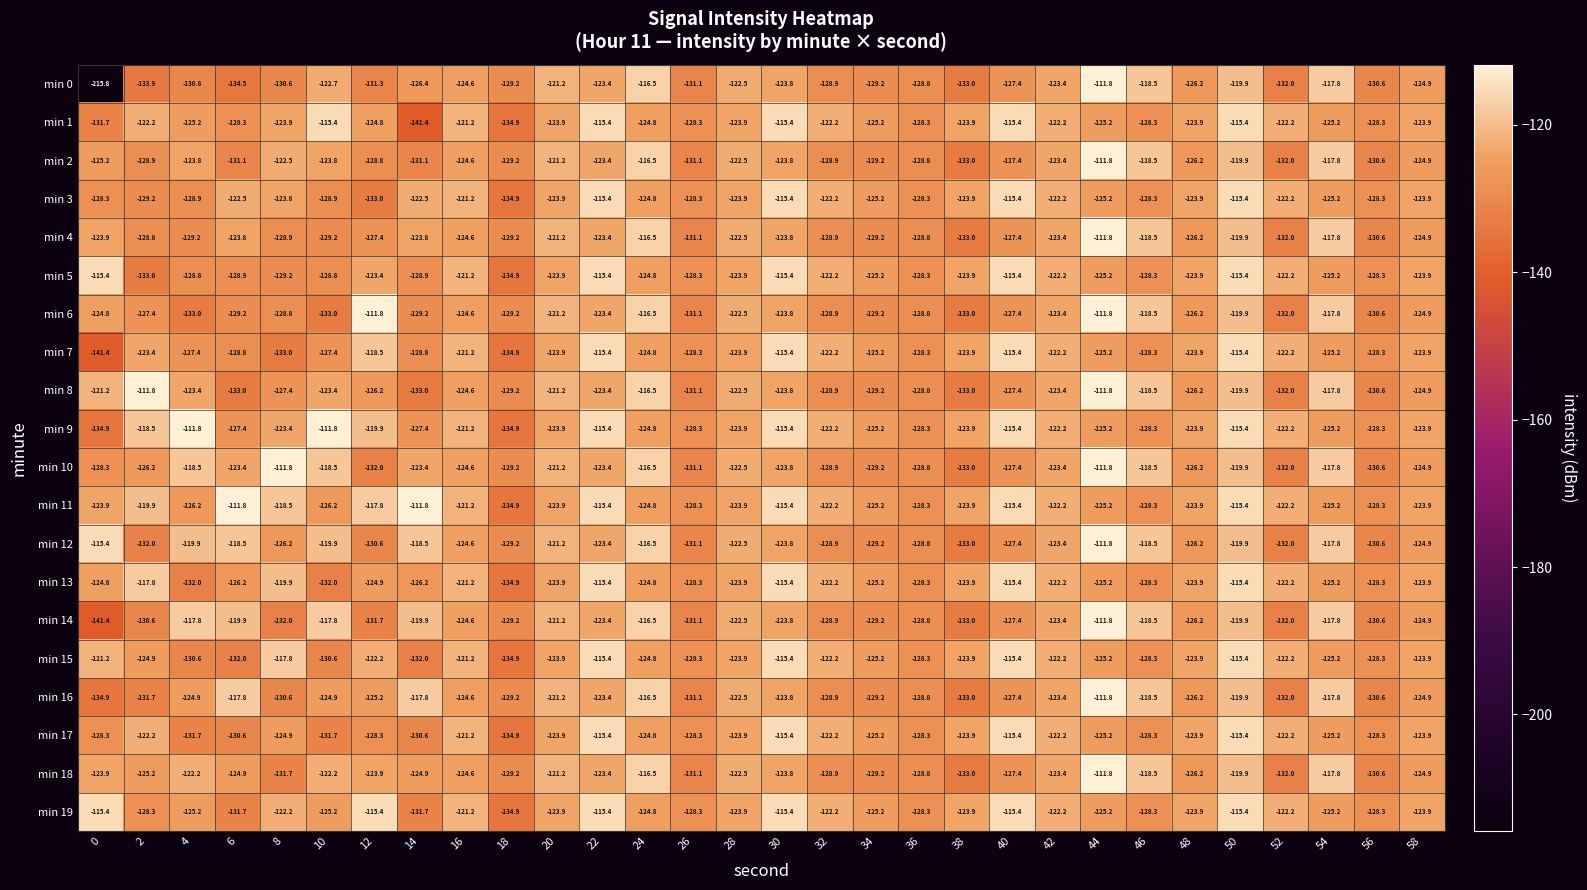

Which series has the widest spread of values?

min 0